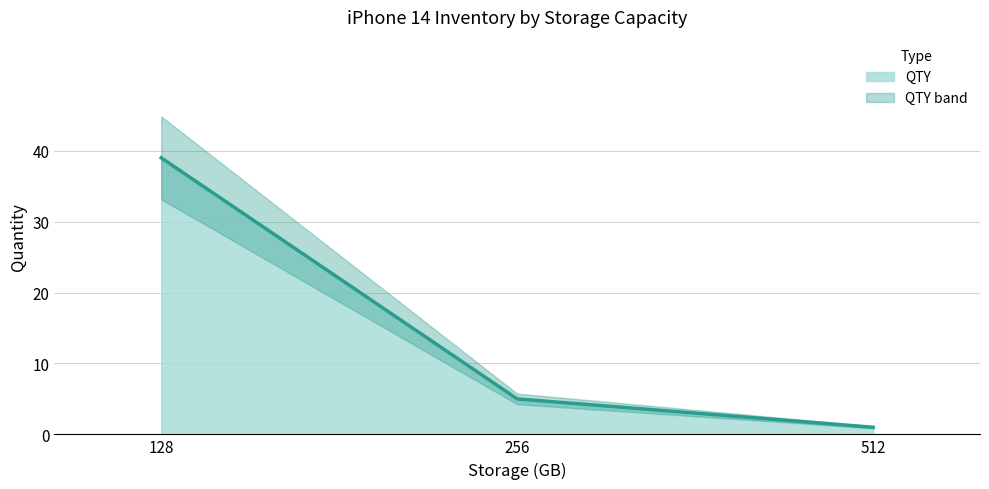

Where does the data first go above 5?

128